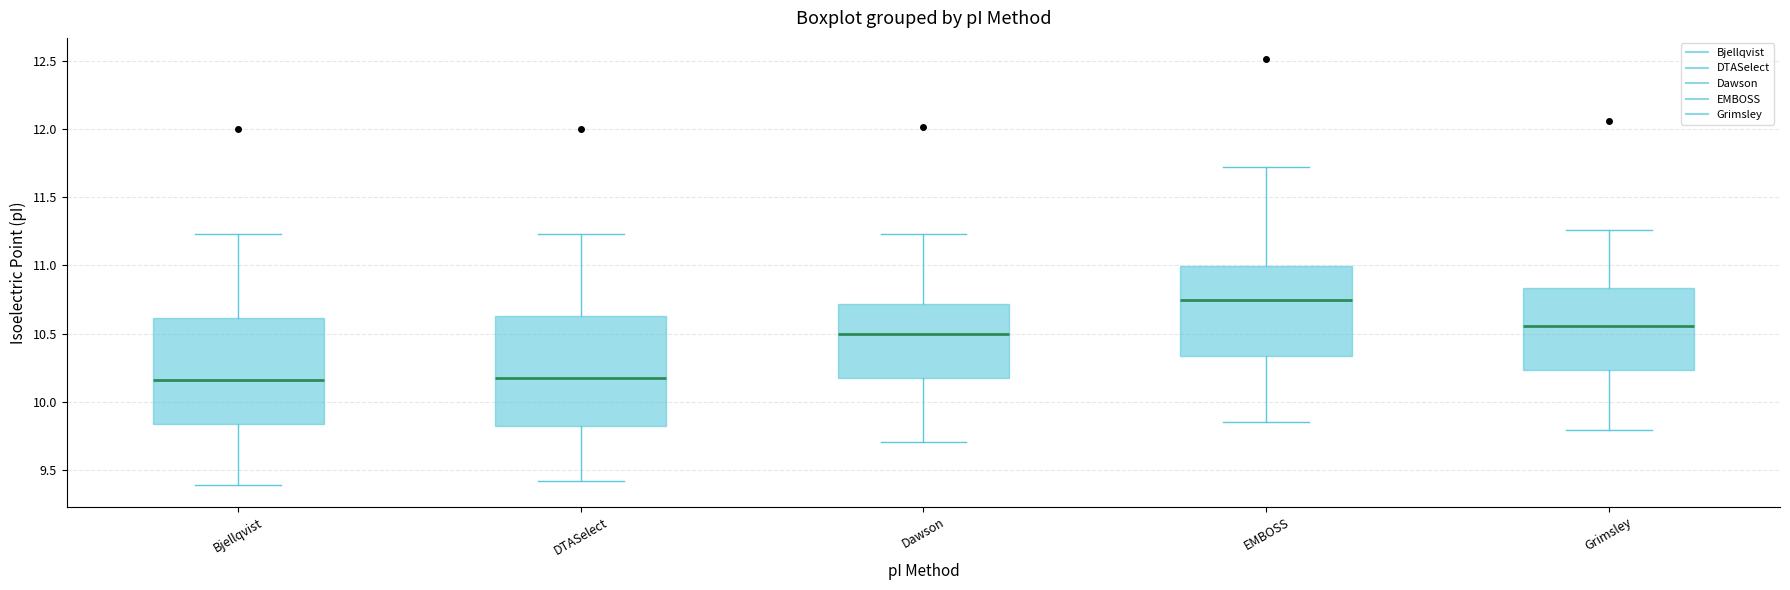

Where does the median line of the box for Grimsley sit on the y-axis? The values are not printed on the chart, so give them approximately, as read against the axis.

10.55